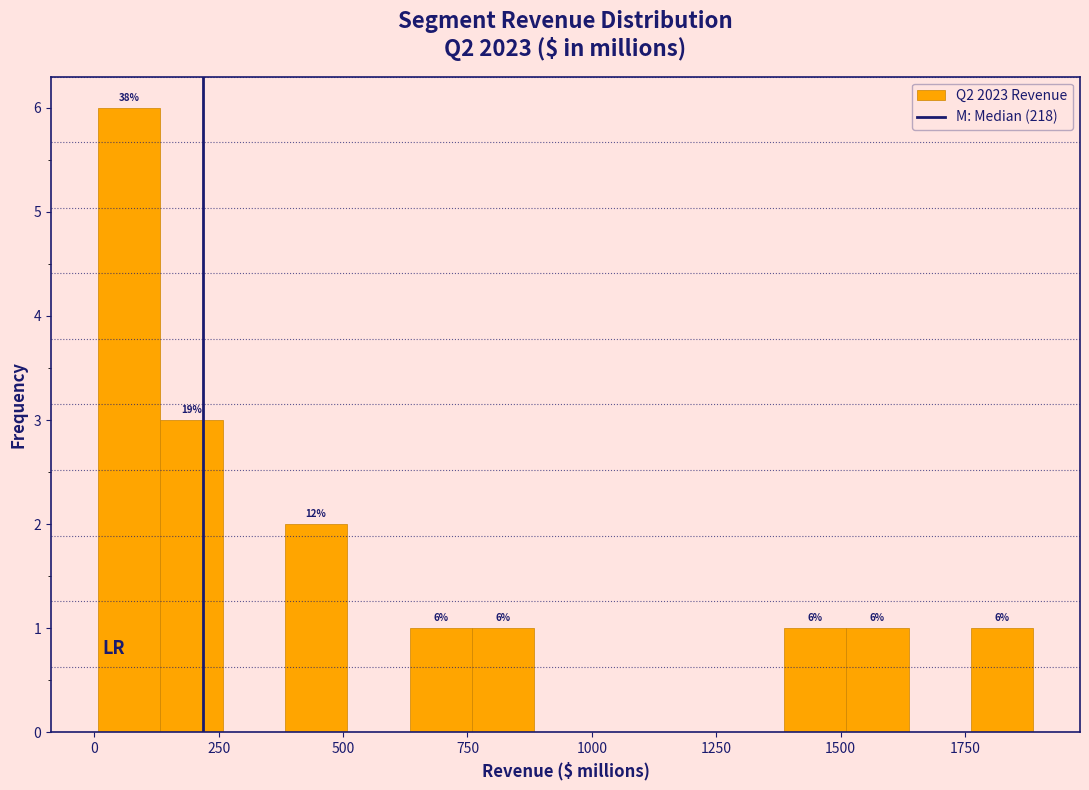

Read against the x-axis, roughly where is the centre of the tallest bar?

50